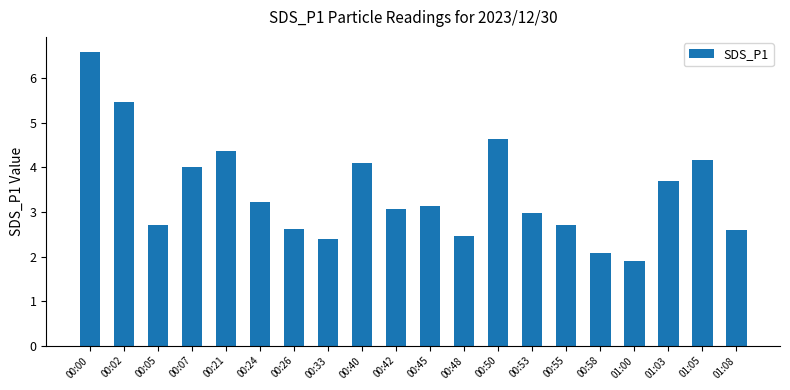

What is the sum of the values at 00:40 and 00:24?

7.3